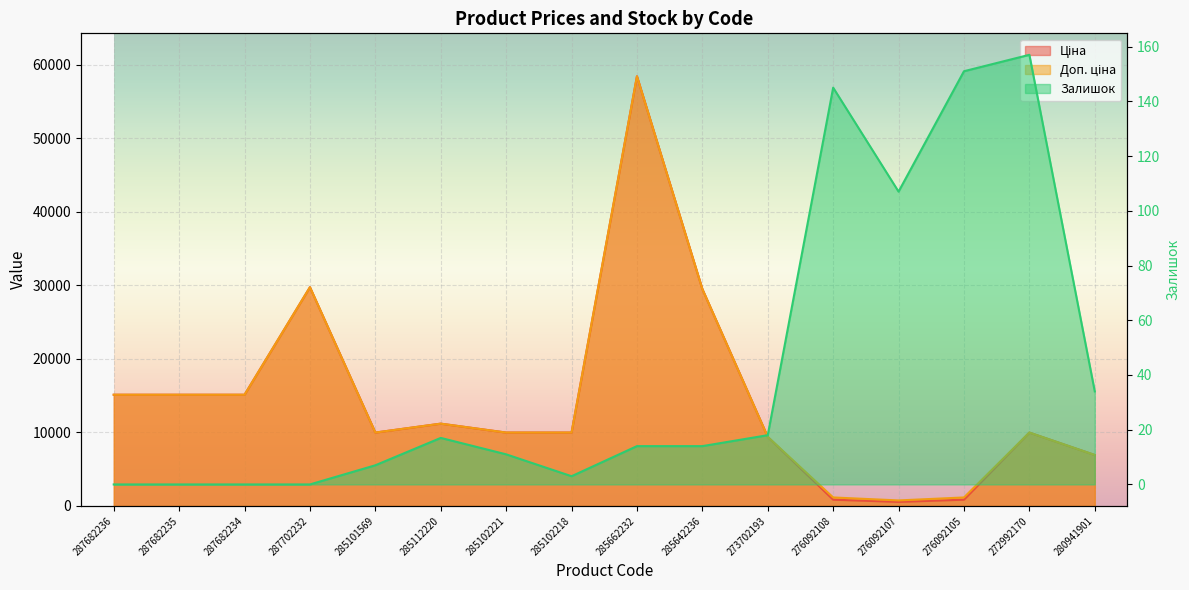

Which series has the widest spread of values?

Ціна